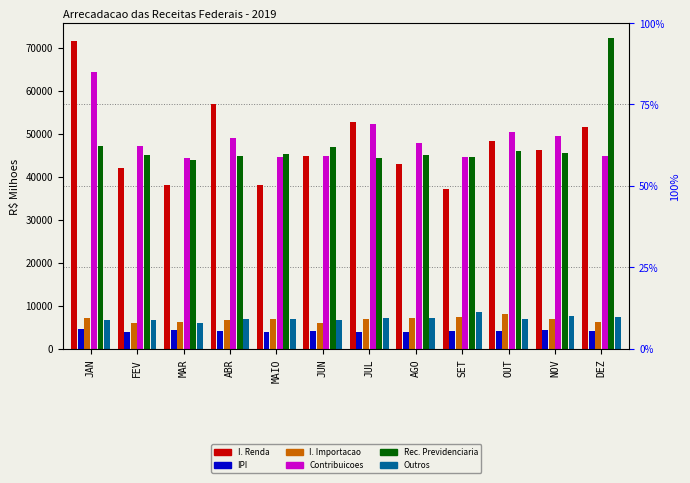

At which label does Outros first exceed 7019?

JUL